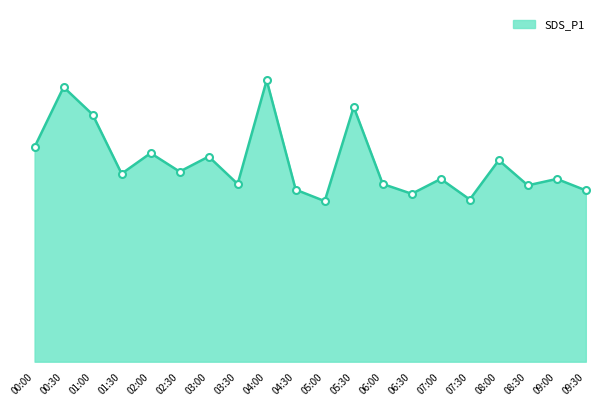

List the labels in order of value, largest first.

04:00, 00:30, 05:30, 01:00, 00:00, 02:00, 03:00, 08:00, 02:30, 01:30, 07:00, 09:00, 03:30, 06:00, 08:30, 04:30, 09:30, 06:30, 07:30, 05:00